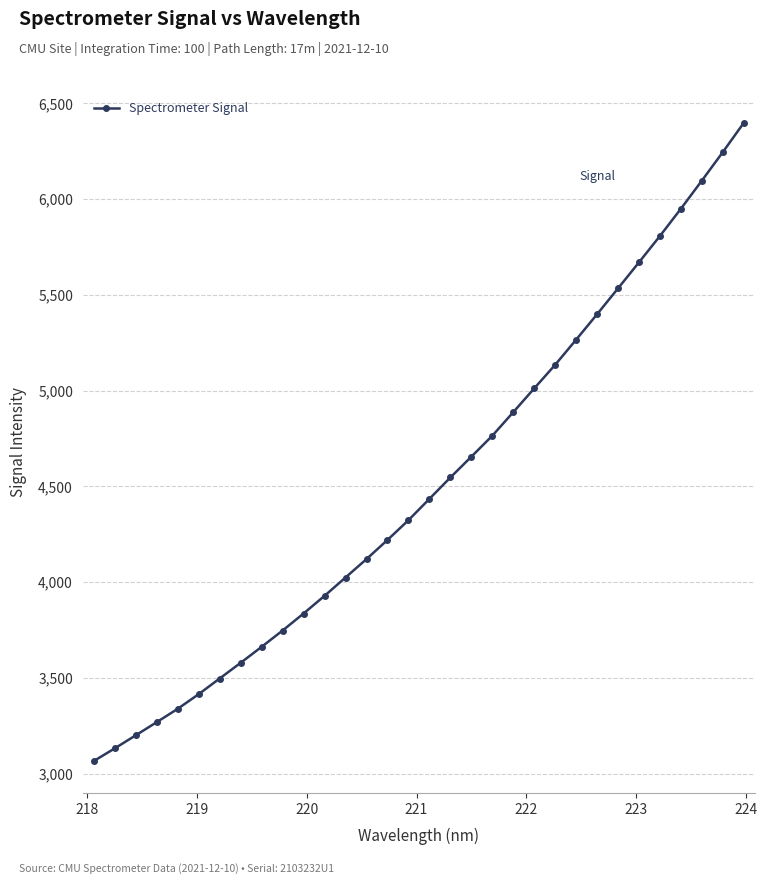

True or false: there are more than 0 points higher than both neighbors.

False